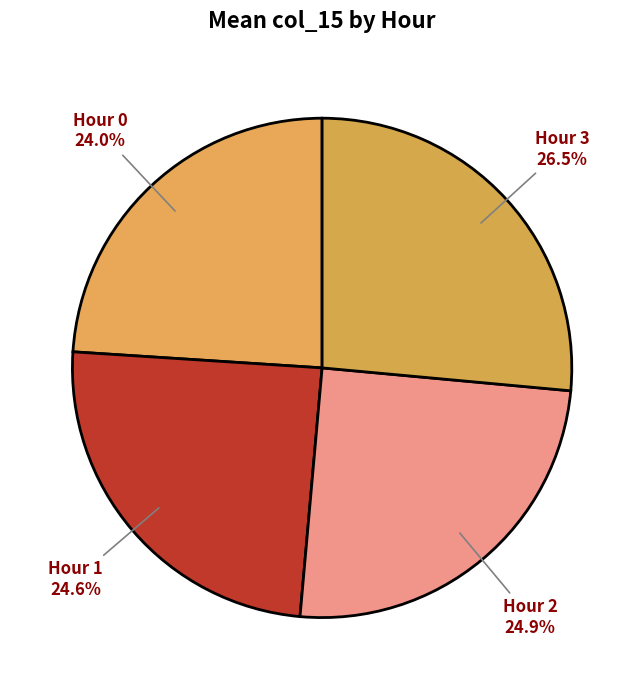

Is there a majority slice in this chart?

No